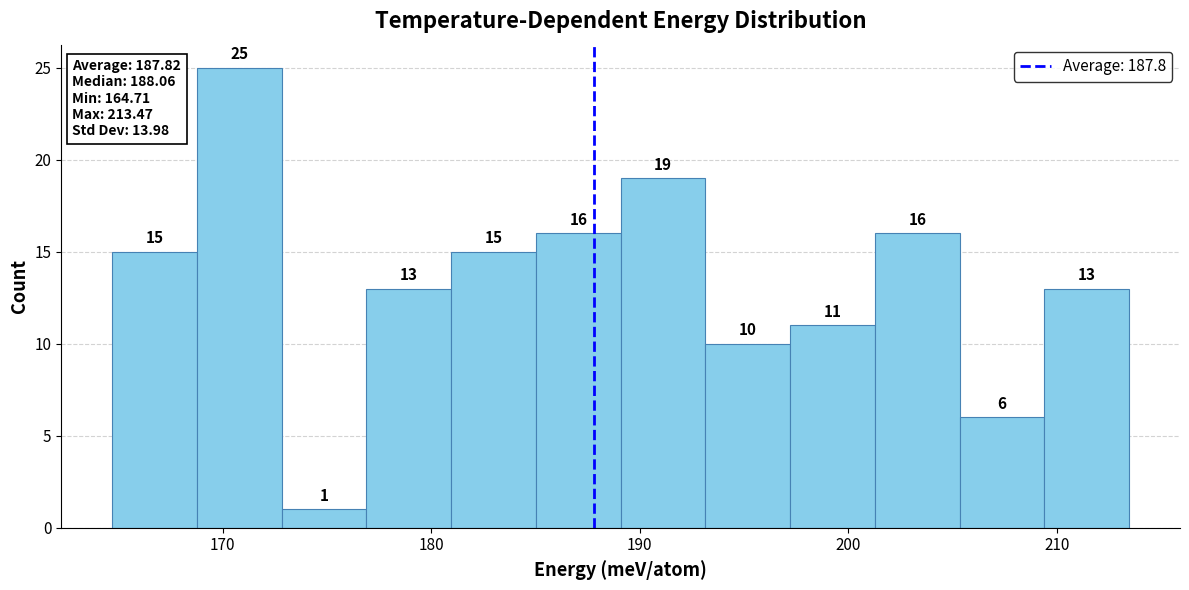

Over which range of the x-axis is the bar tallest?

169 to 173